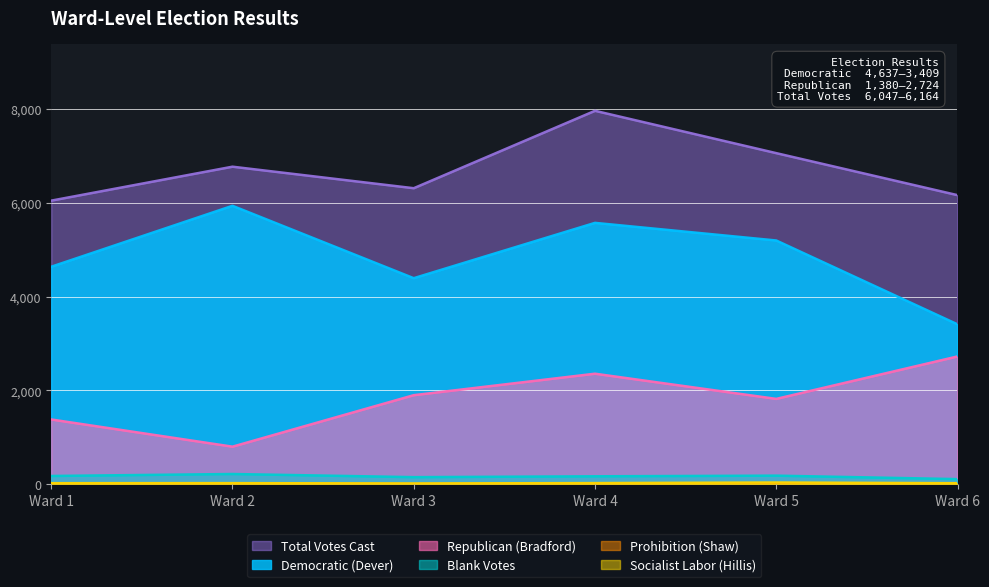

How many values in the Blank Votes series exceed 175?

2